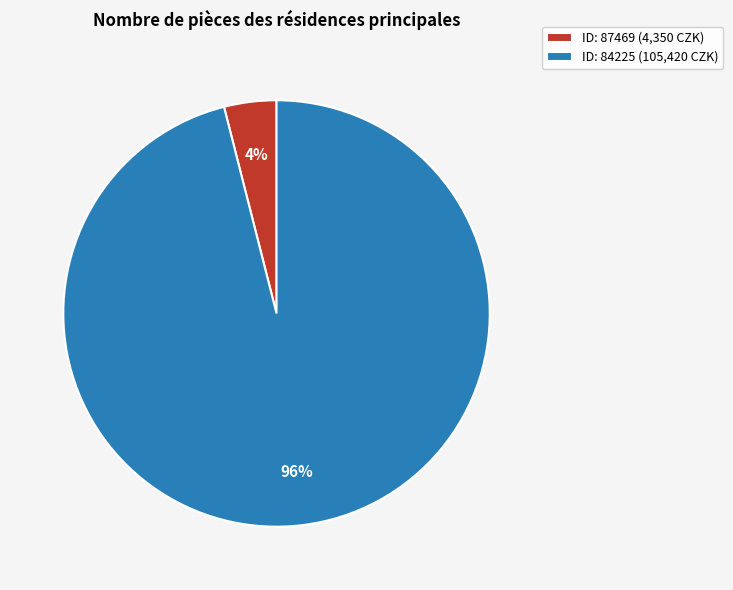

How many segments does this pie chart have?

2